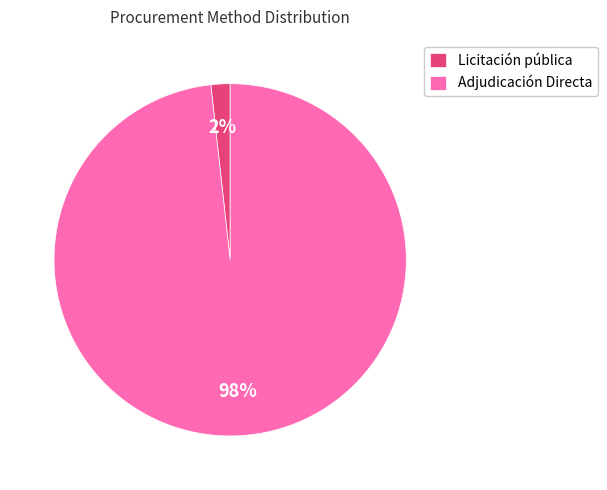

Combined, do Licitación pública and Adjudicación Directa account for over 50%?

Yes